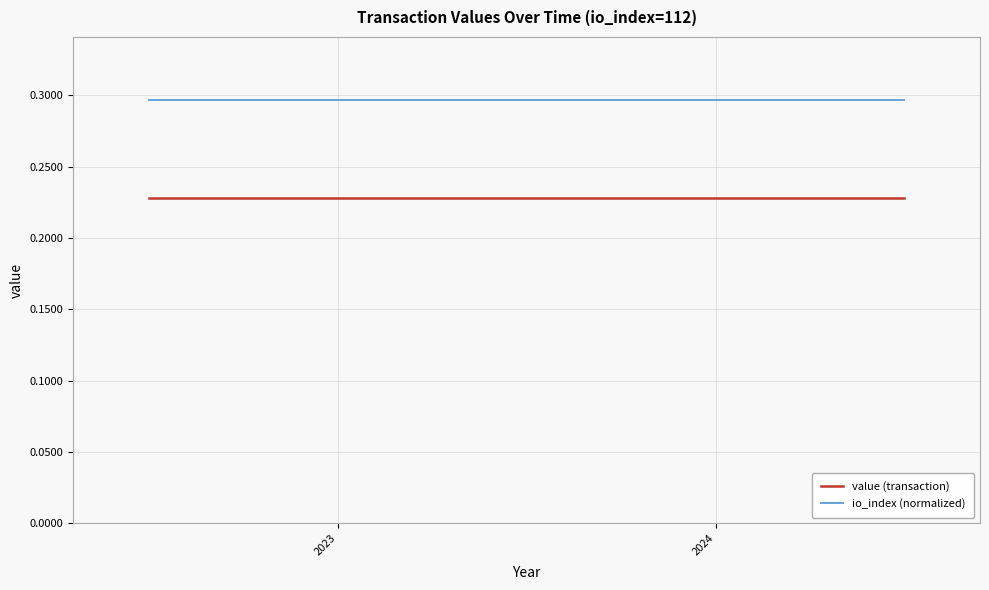

True or false: value (transaction) and io_index (normalized) cross at least once.

False